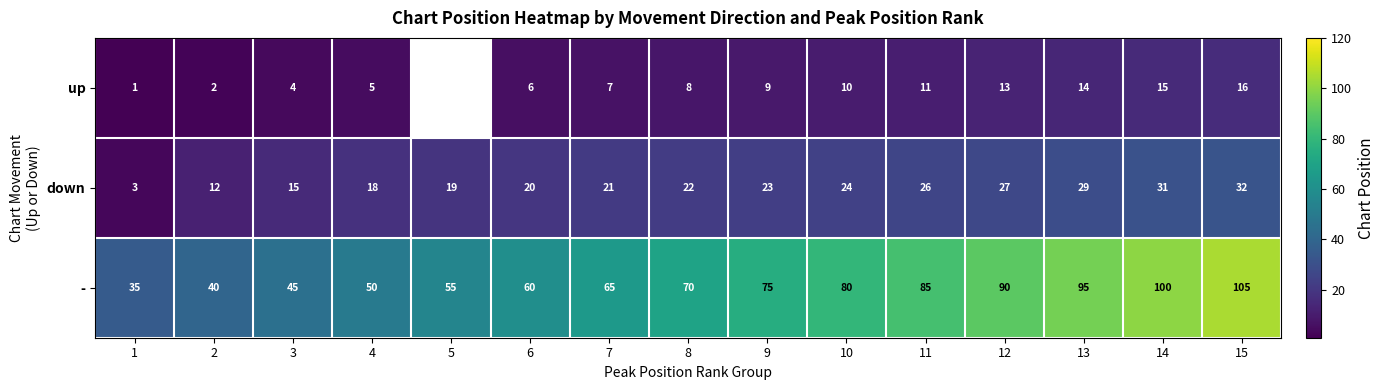

Rank the series at 12 from lowest to highest value.

up, down, -